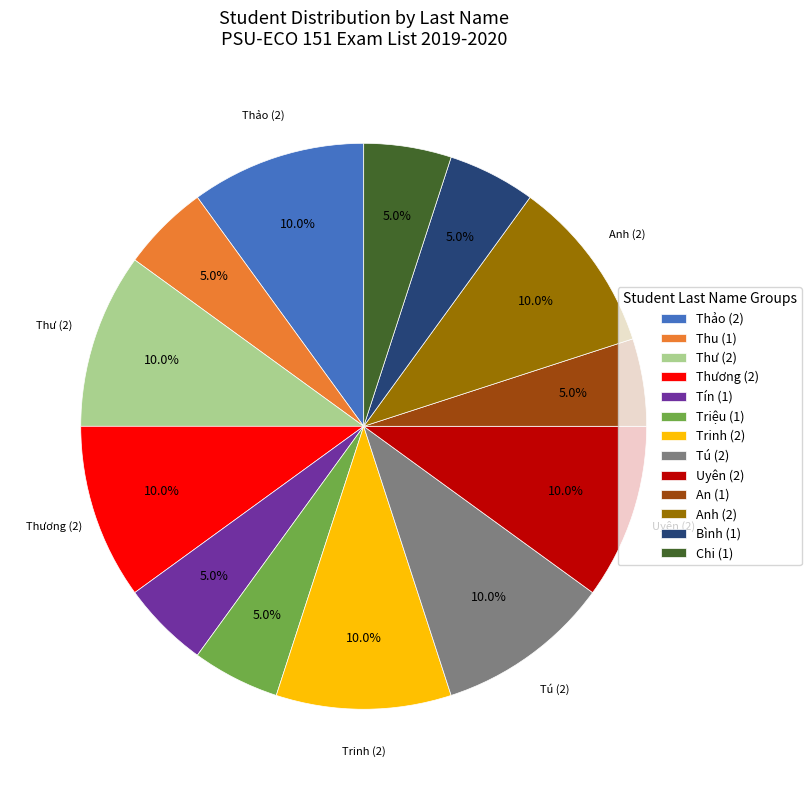

What percentage is NOT represented by Tú (2)?

90.0%